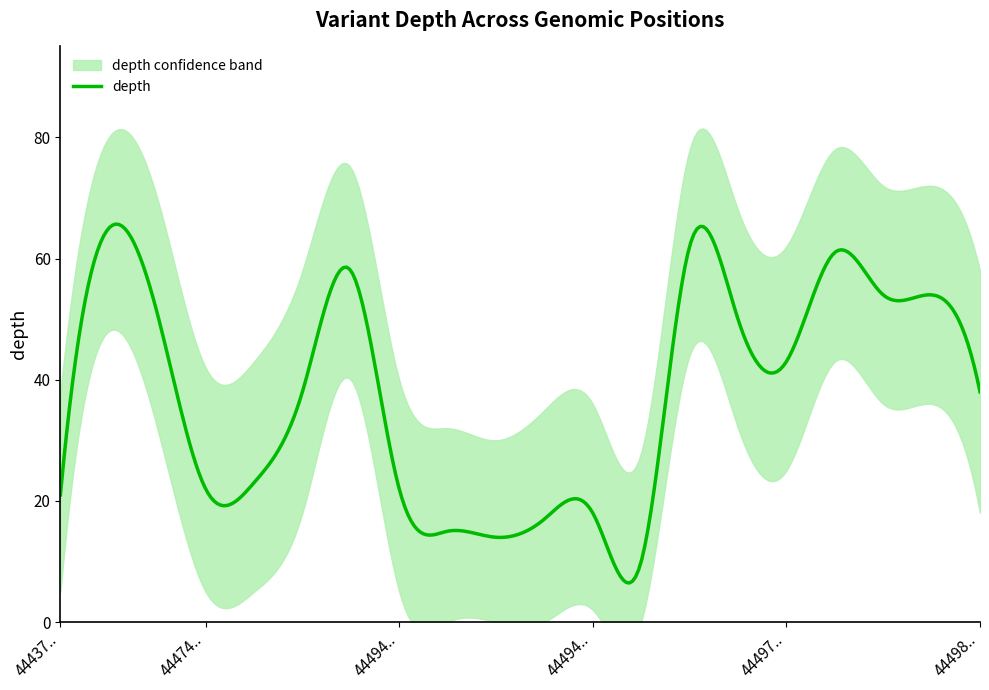

Is it true that depth_upper equals 78 at 44496951?

True